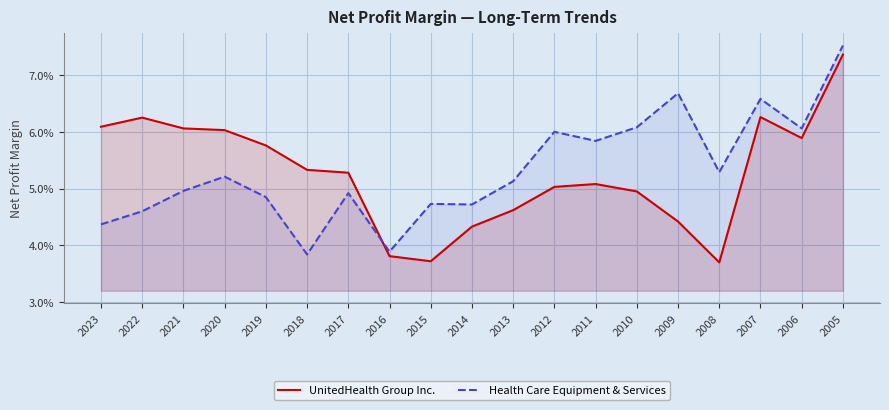

Which category has the highest value in the UnitedHealth Group Inc. series?

2005